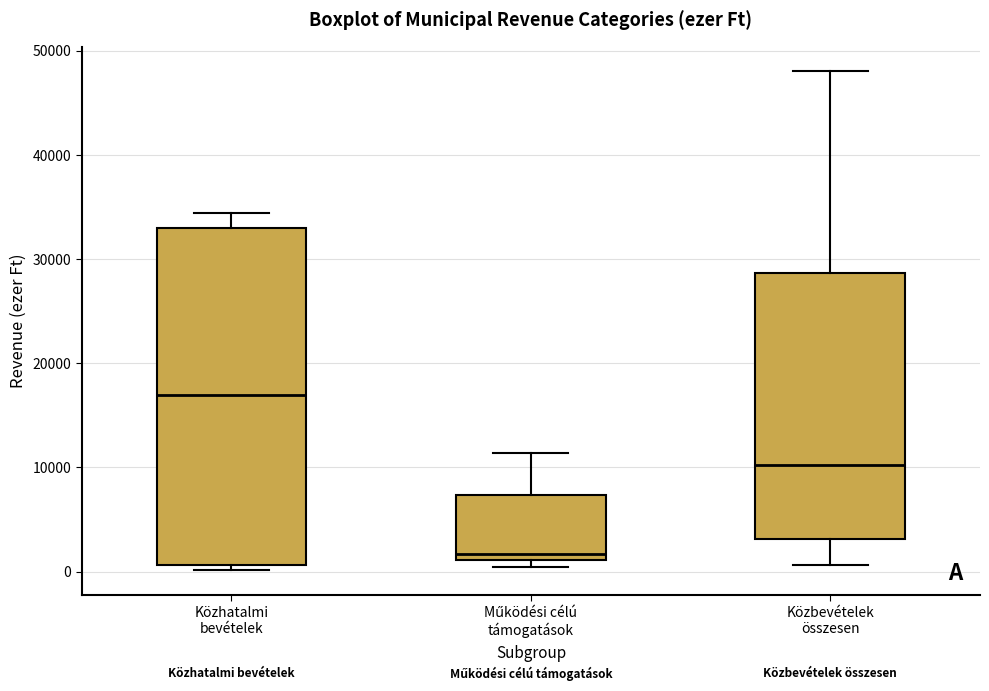

Which box has the lowest median line?

Működési célú támogatások